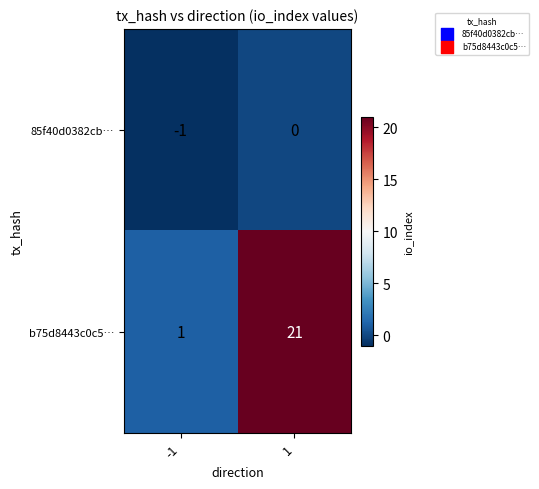

Rank the series by their maximum value, from highest to lowest.

b75d8443c0c5…, 85f40d0382cb…